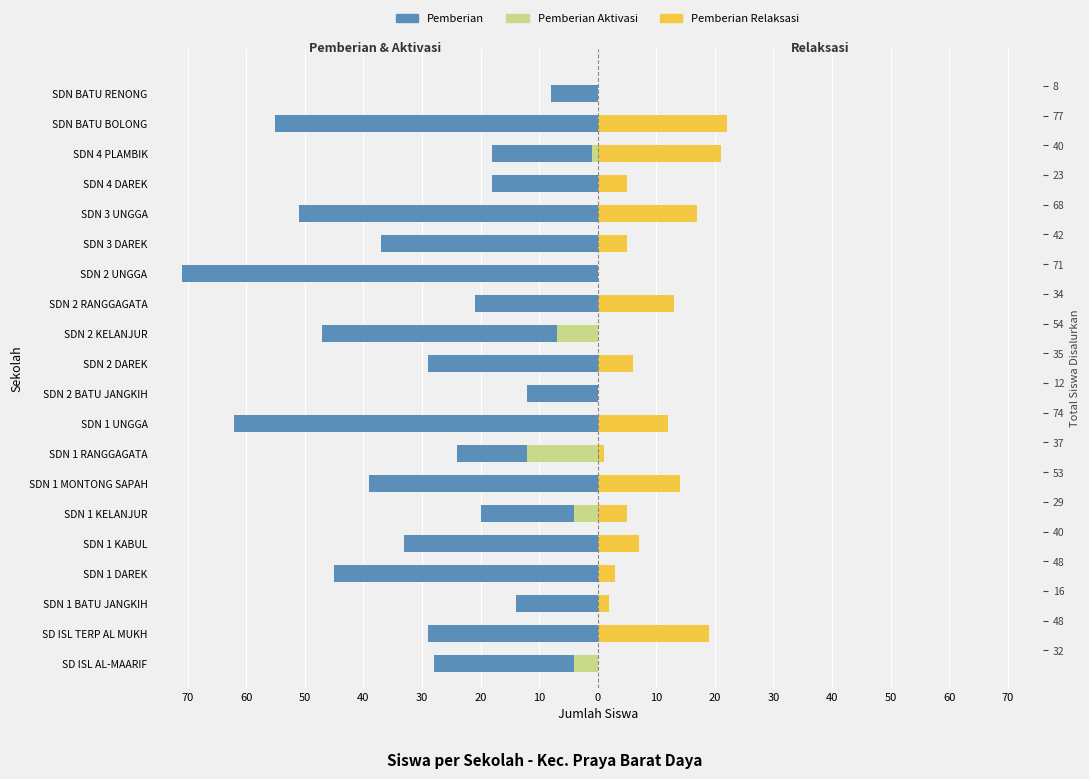

How many bars are there in total?

60